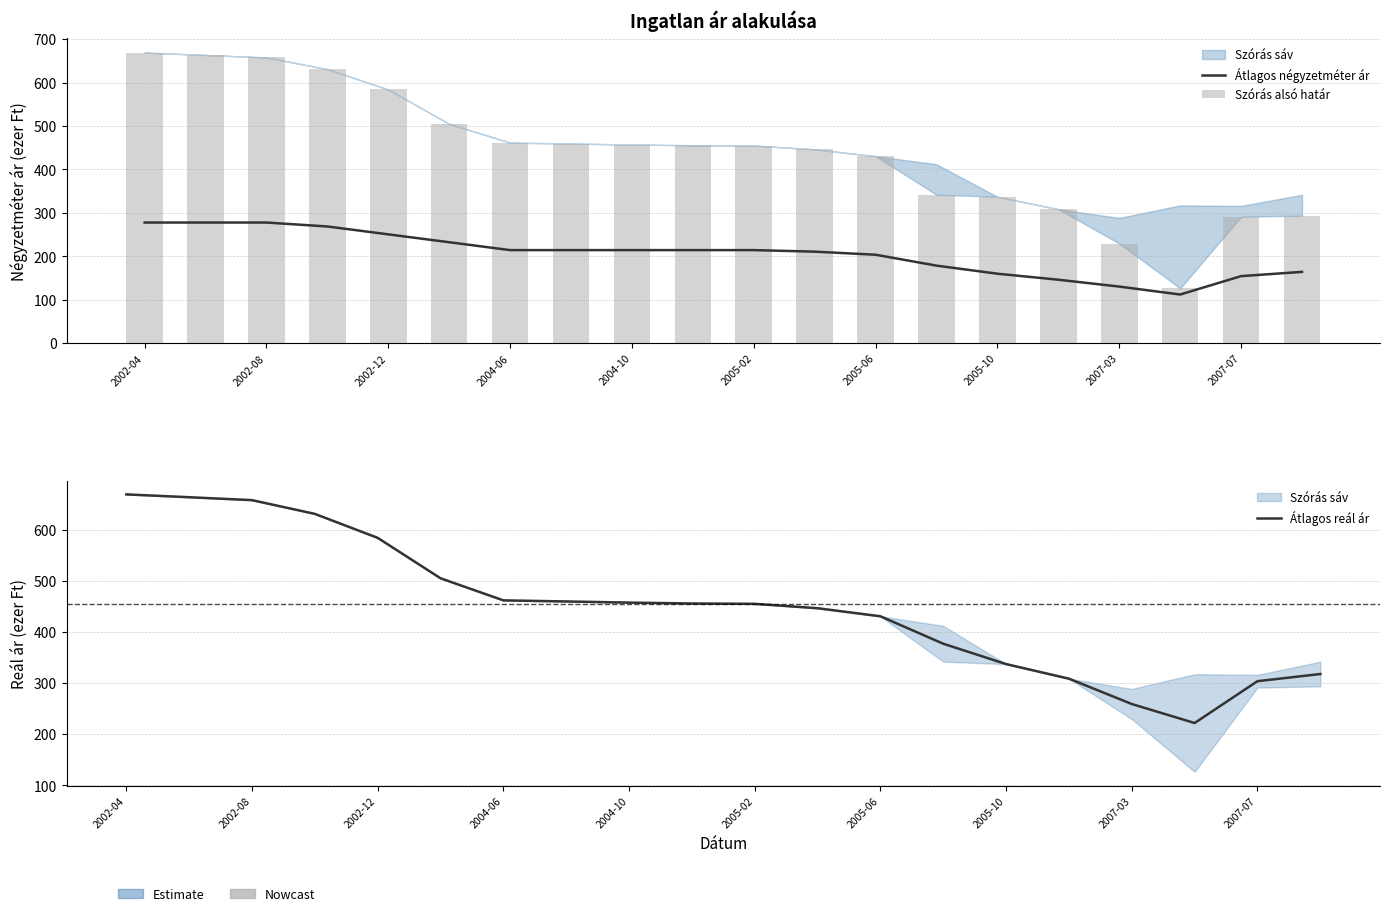

How many data points does each series have?

20